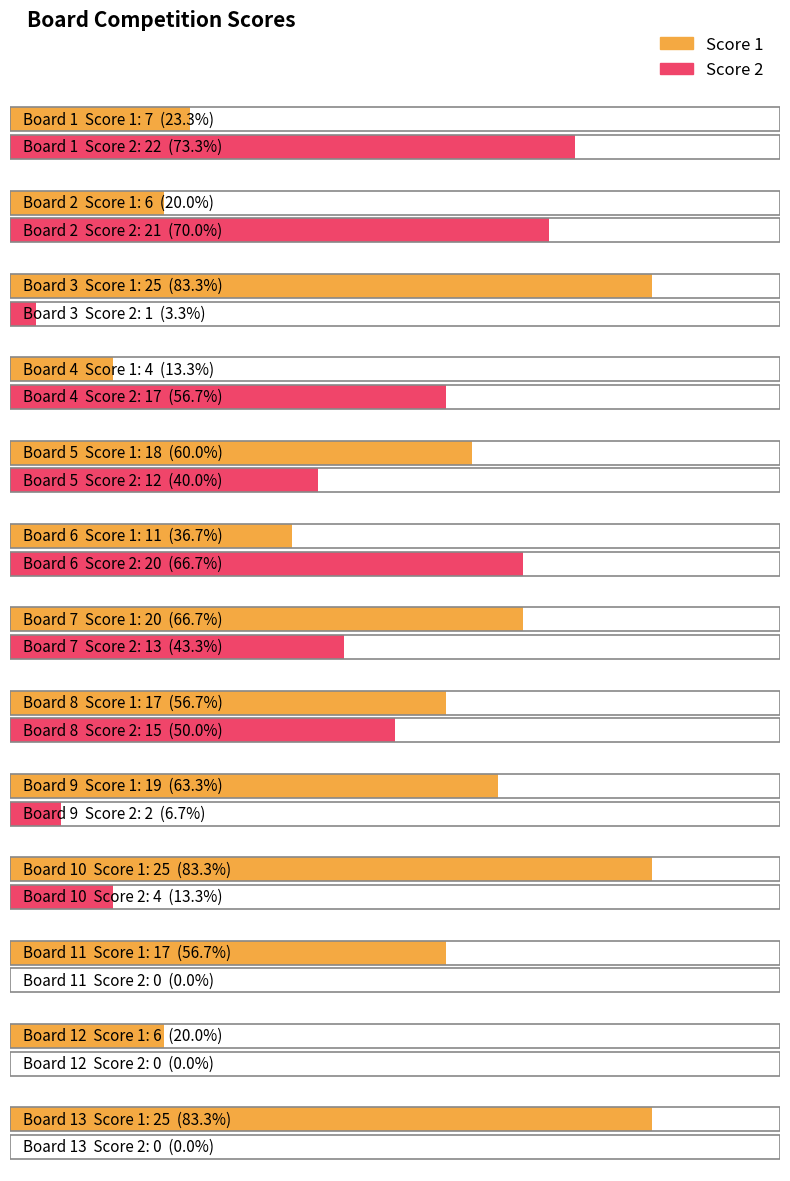

Between 2 and 11, which is larger?

11